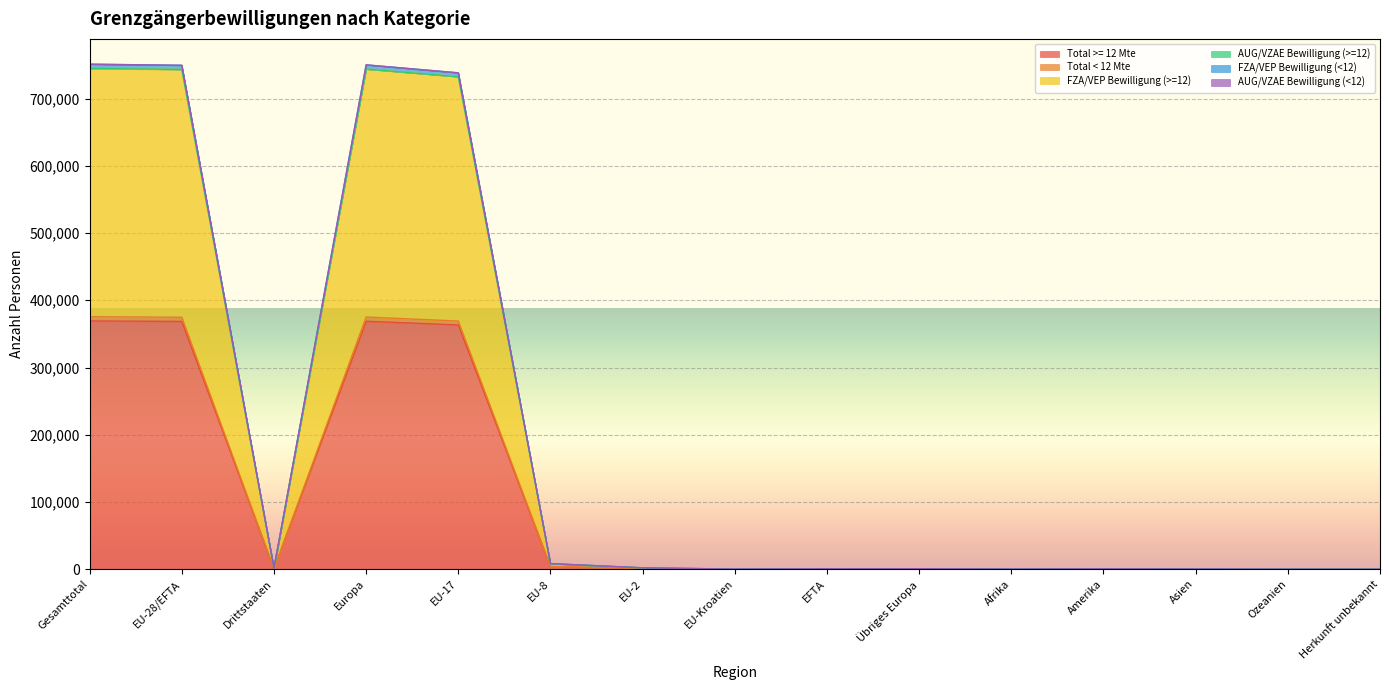

True or false: Total >= 12 Mte has more than 1 points higher than both neighbors.

True